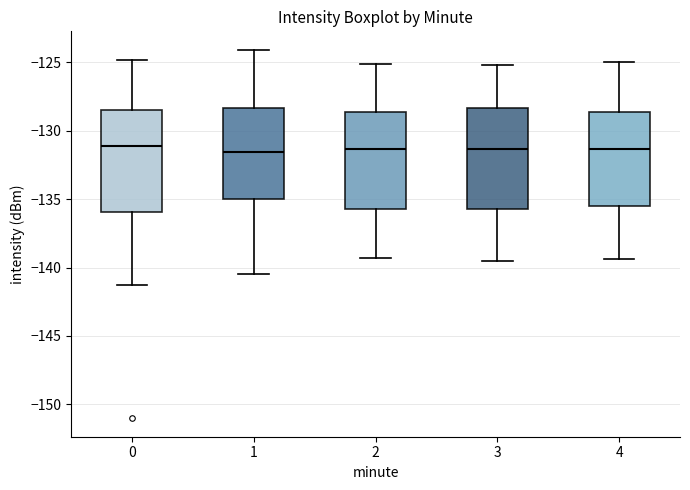

Reading left to right, transcribe this box plot: for each box, give where its median line is, the range the box spans, and where its two whiskers end, as read against the y-axis. The values are not printed on the chart, so give them approximately, as read against the axis.

0: median -131.0, box -136.0 to -128.5, whiskers -141.5 to -125.0
1: median -131.5, box -135.0 to -128.5, whiskers -140.5 to -124.0
2: median -131.5, box -135.5 to -128.5, whiskers -139.5 to -125.0
3: median -131.5, box -135.5 to -128.5, whiskers -139.5 to -125.0
4: median -131.5, box -135.5 to -128.5, whiskers -139.5 to -125.0